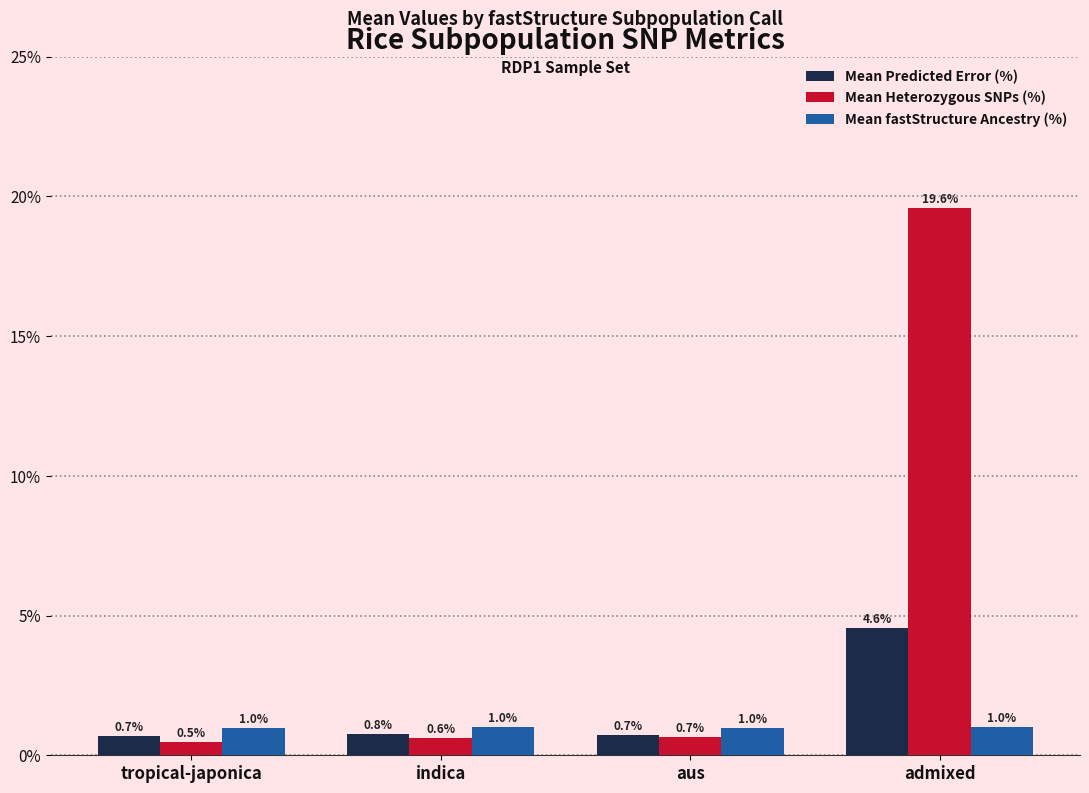

Which series has the widest spread of values?

Mean Heterozygous SNPs (%)